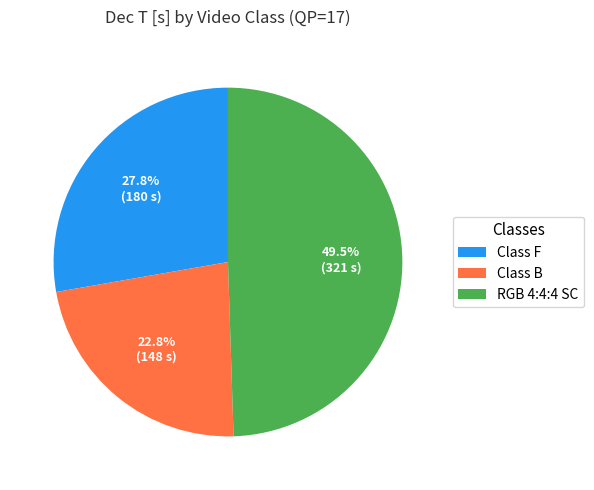

How many segments does this pie chart have?

3